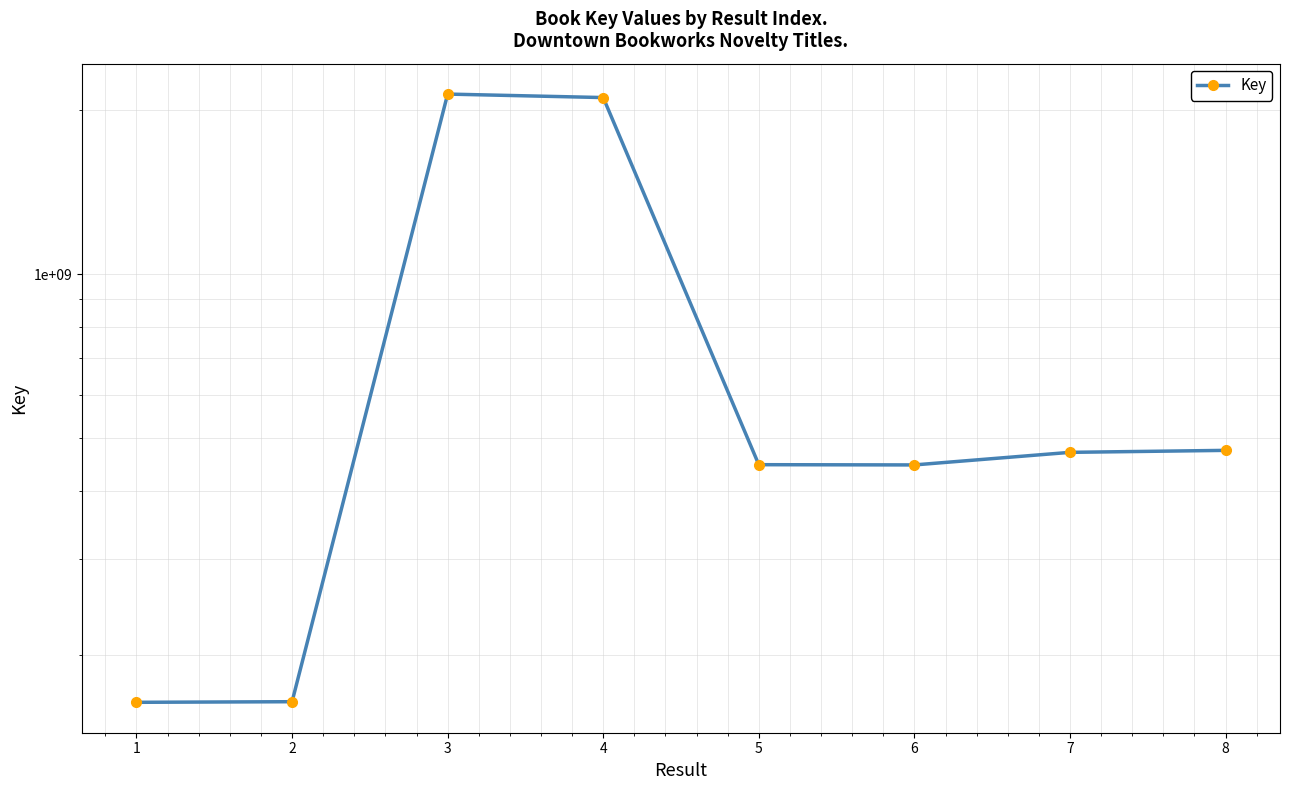

How many series are shown in this chart?

1